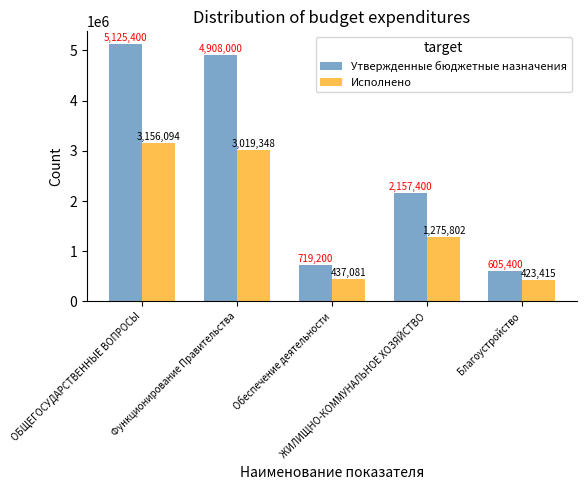

Rank the categories by Исполнено value from lowest to highest.

Благоустройство, Обеспечение деятельности, ЖИЛИЩНО-КОММУНАЛЬНОЕ ХОЗЯЙСТВО, Функционирование Правительства, ОБЩЕГОСУДАРСТВЕННЫЕ ВОПРОСЫ